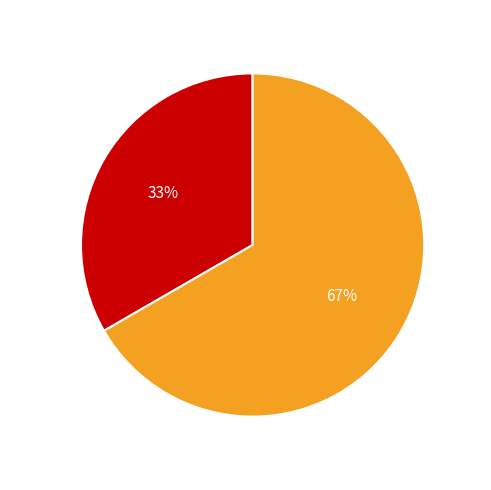

Is there a majority slice in this chart?

Yes